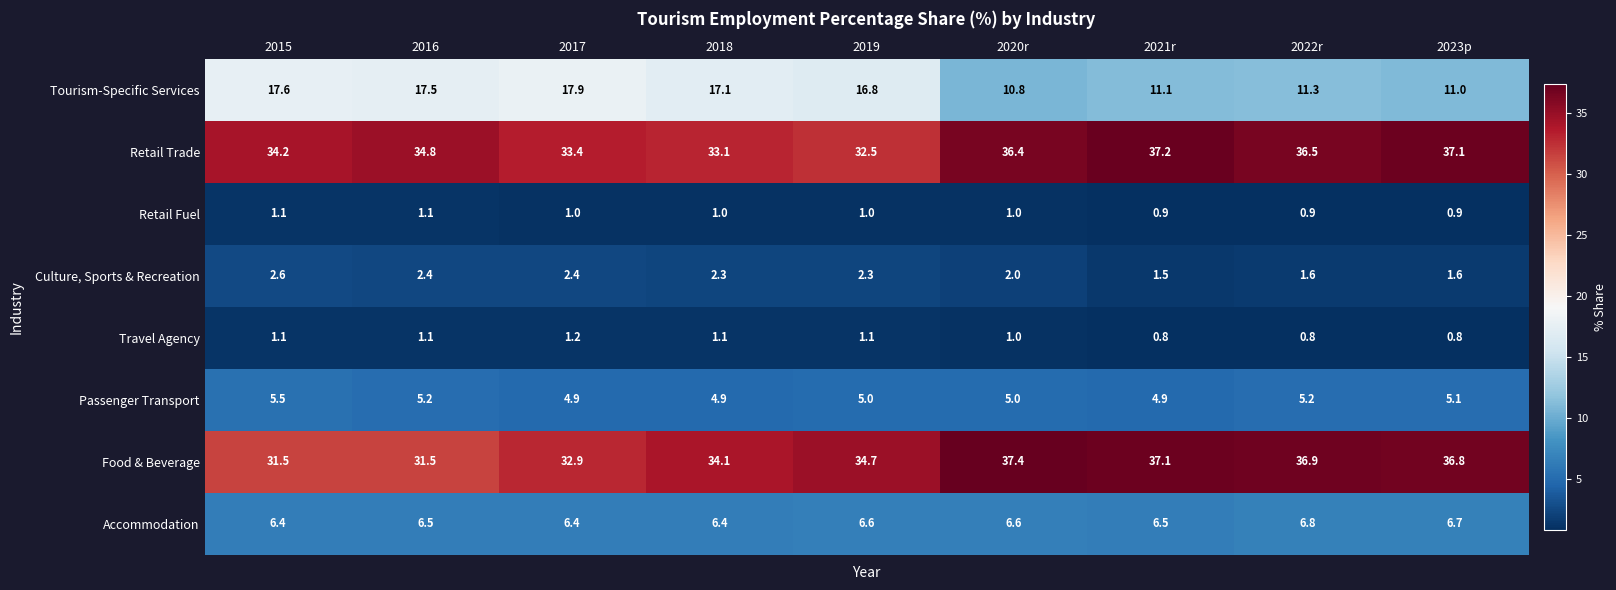

At which category is the sum across all series the highest?

2020r